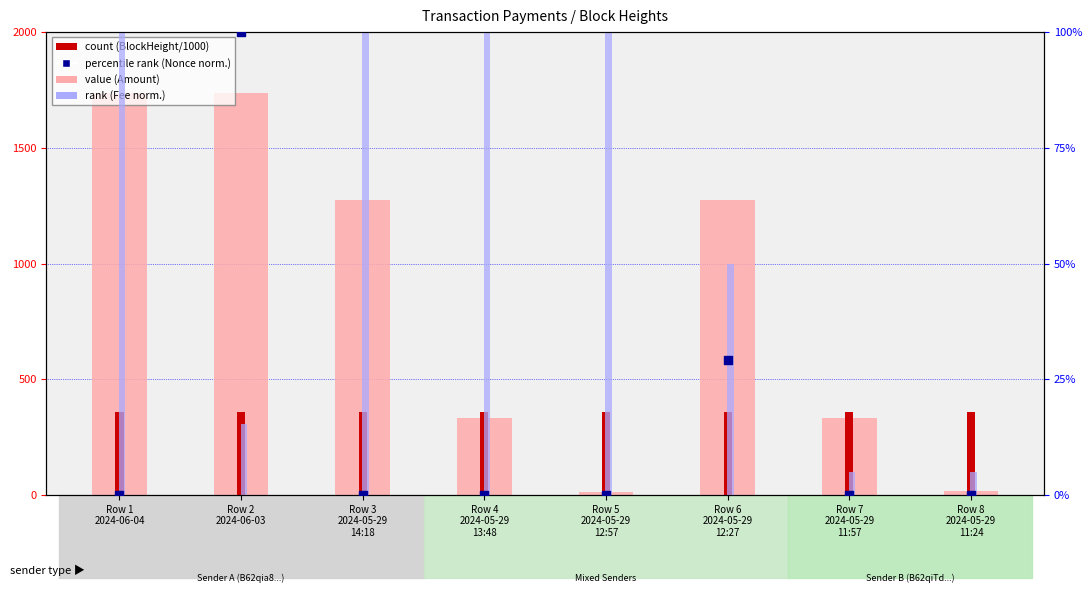

What is the total value across all series at Row 3
2024-05-29
14:18?

1732.6